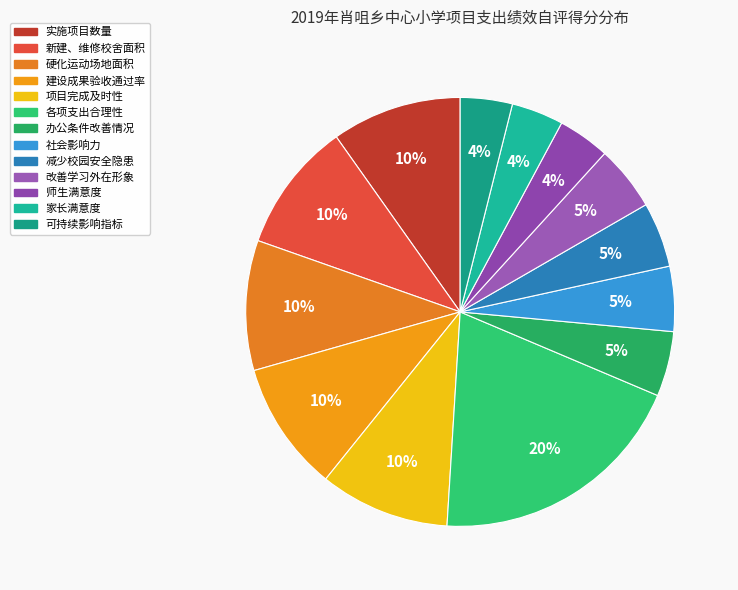

How many slices are in this pie chart?

13